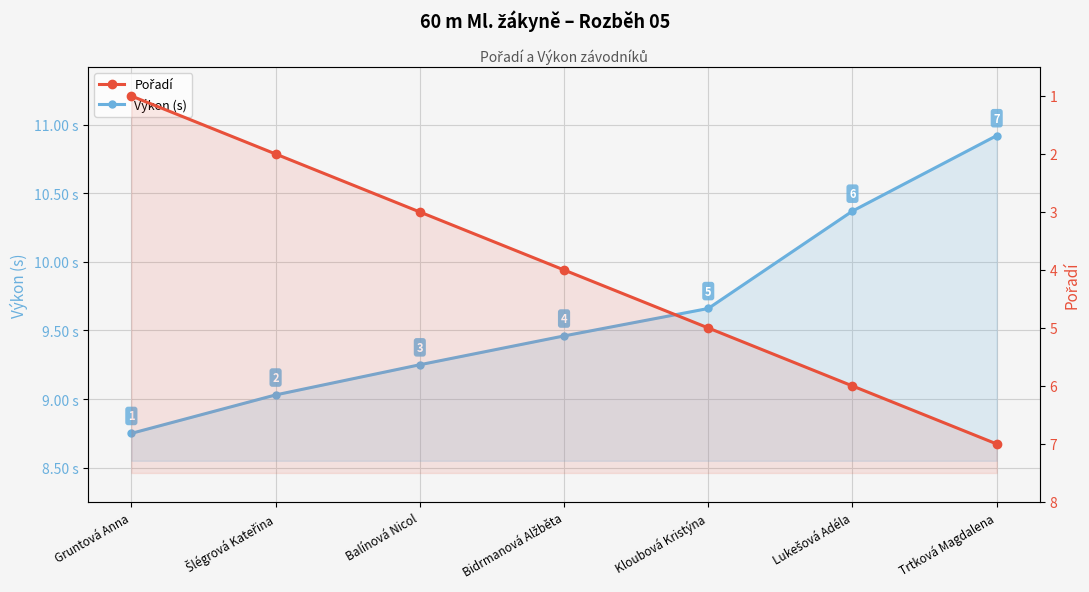

At which category is the sum across all series the highest?

Trtková Magdalena